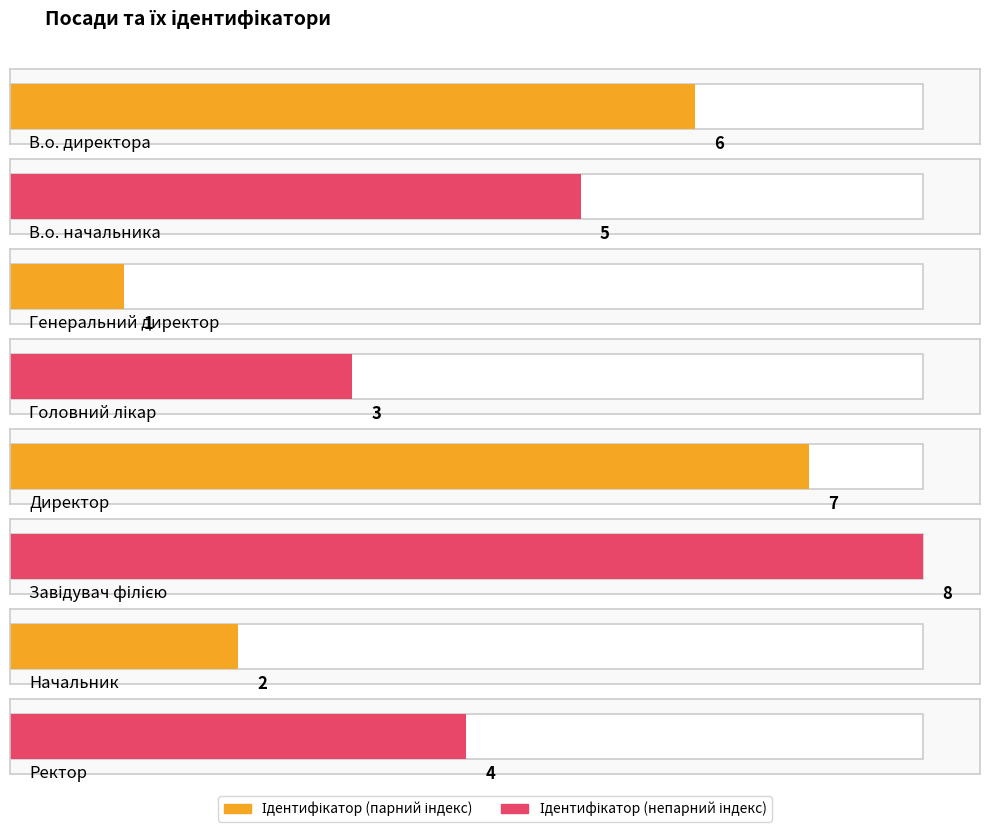

Are the bars horizontal?

Yes